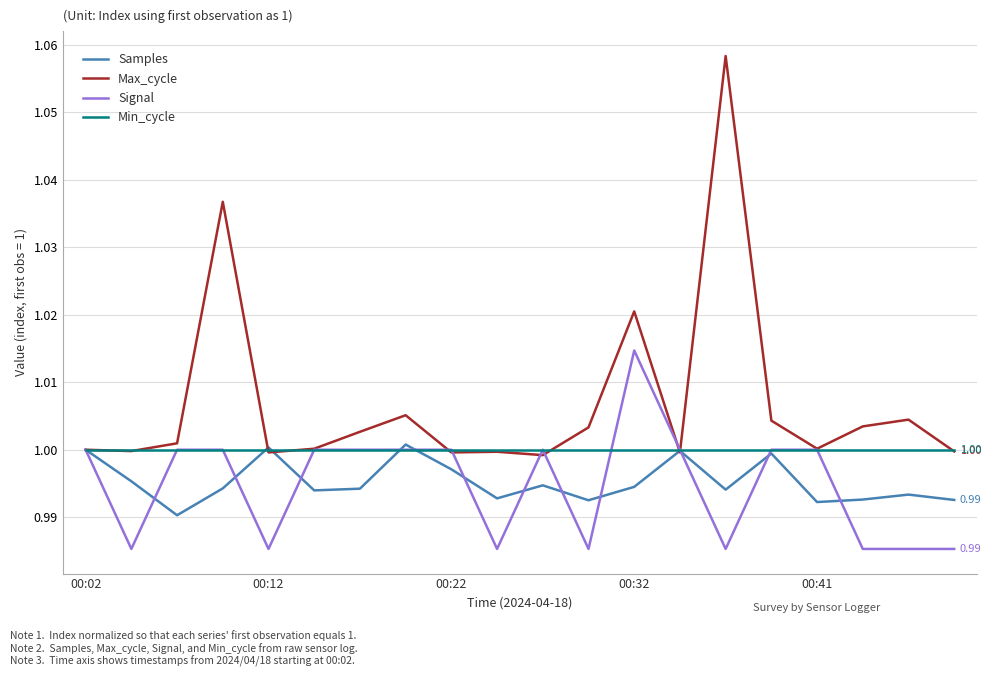

Which series has the widest spread of values?

Max_cycle